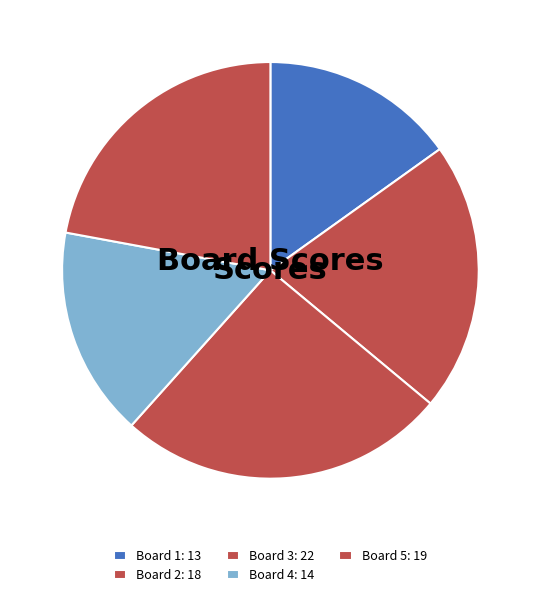

Is the sum of Board 4 and Board 2 greater than half?

No